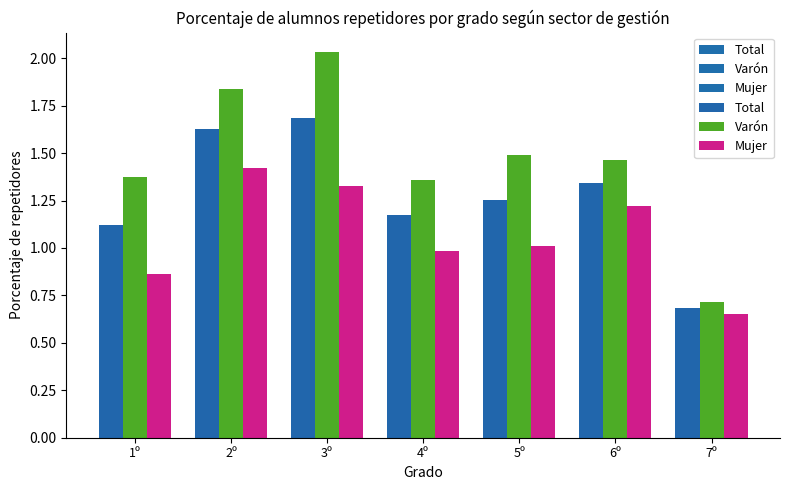

What is the difference between the maximum and second lowest values in the Mujer series?

0.6